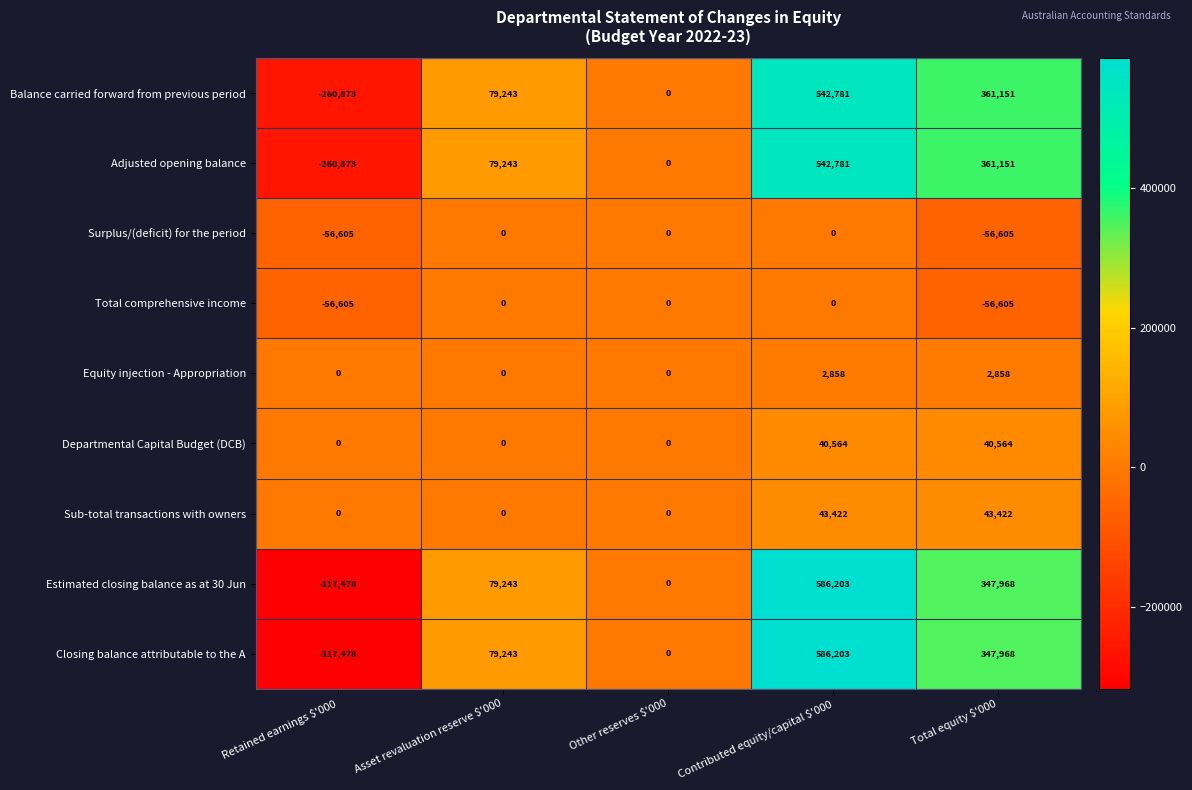

What is the average value of the Sub-total transactions with owners series?

17369